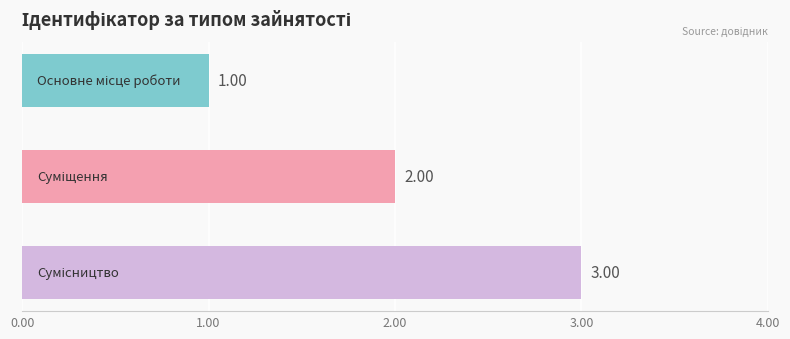

What is the average value?

2